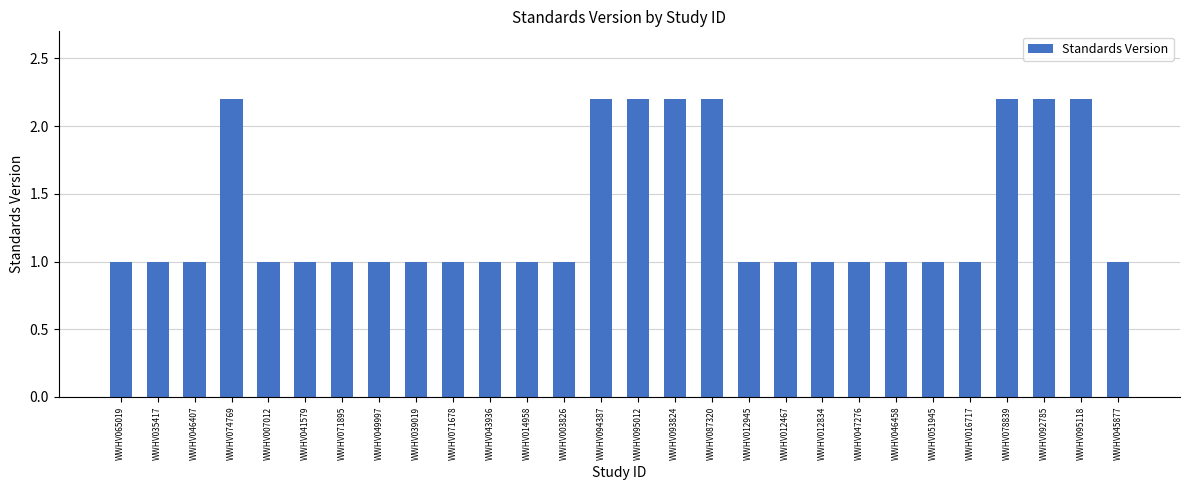

What is the approximate value at WWHV003826?

1.0